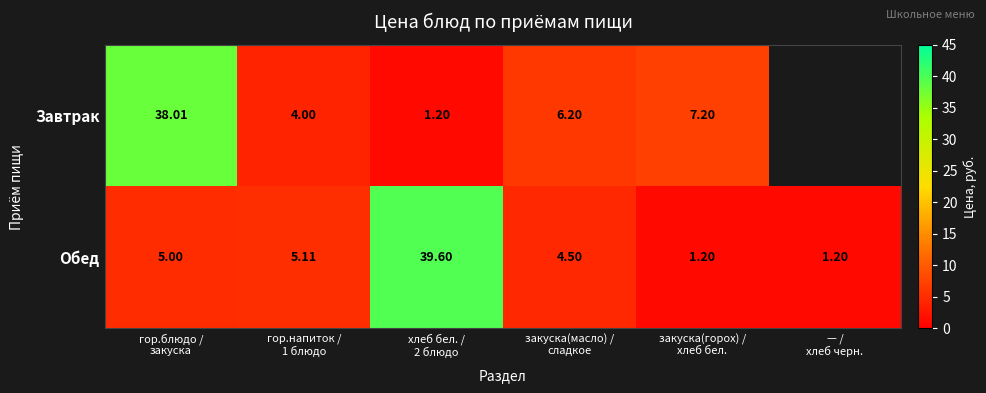

At which label is Обед closest to 20?

гор.напиток / 1 блюдо